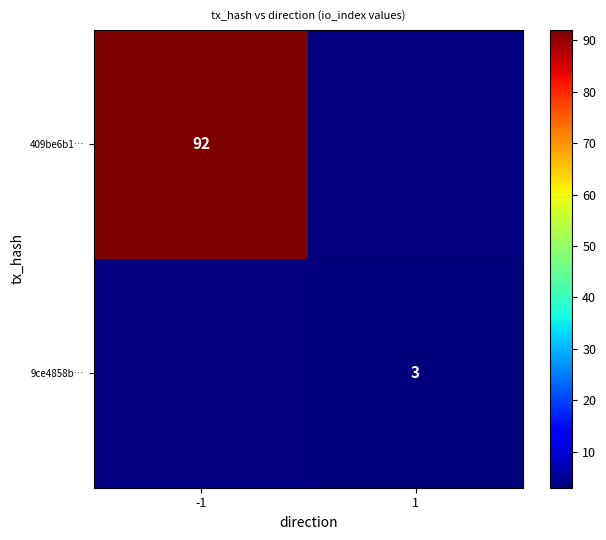

True or false: 9ce4858b… has a value of 5.4 at 1.

False